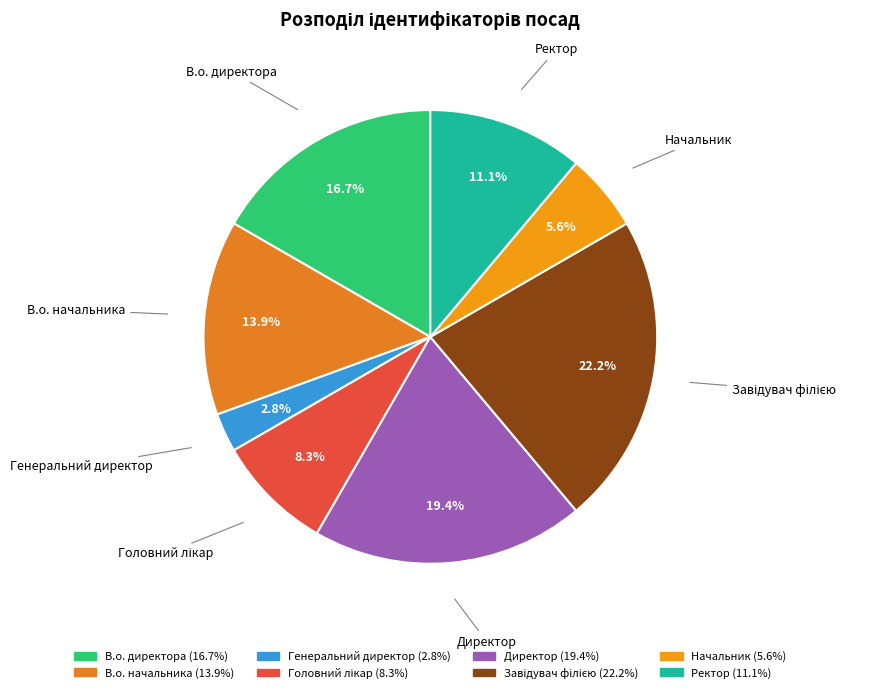

Approximately how many times larger is the value at В.о. директора compared to Генеральний директор?

6.0